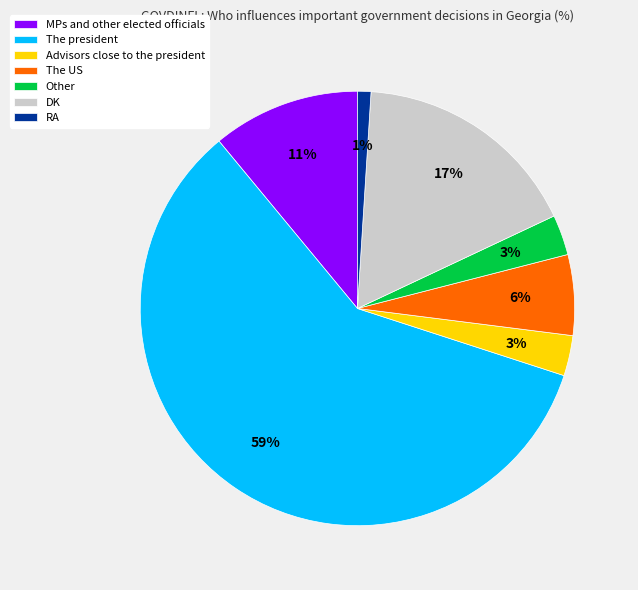

Approximately how many times larger is the value at MPs and other elected officials compared to DK?

0.6